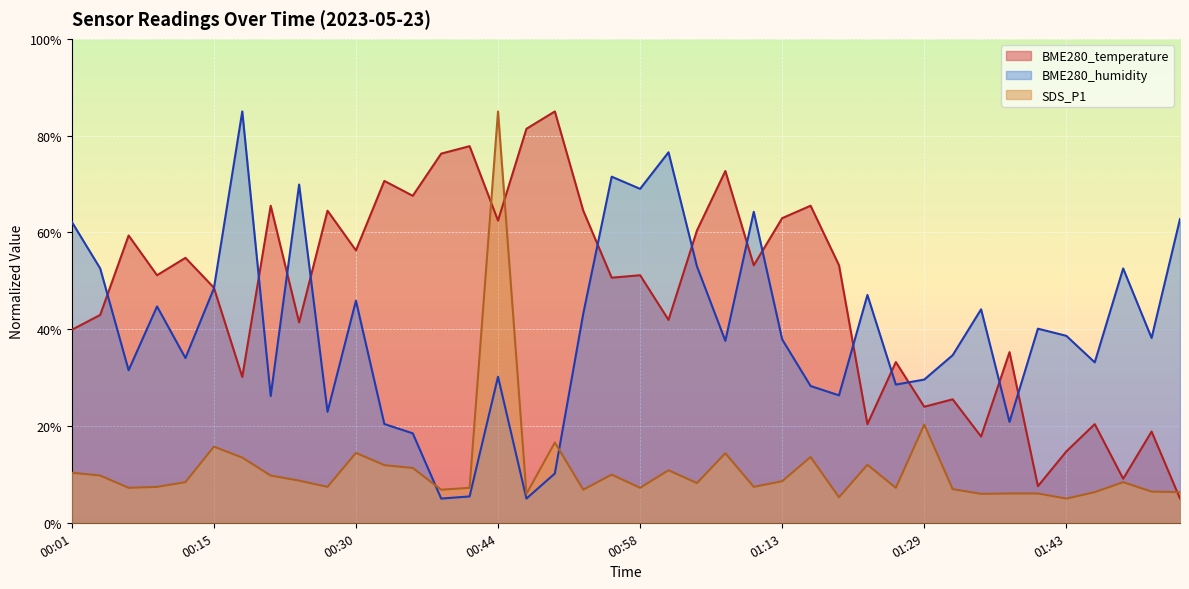

What is the label of the 14th point from the left?

00:38